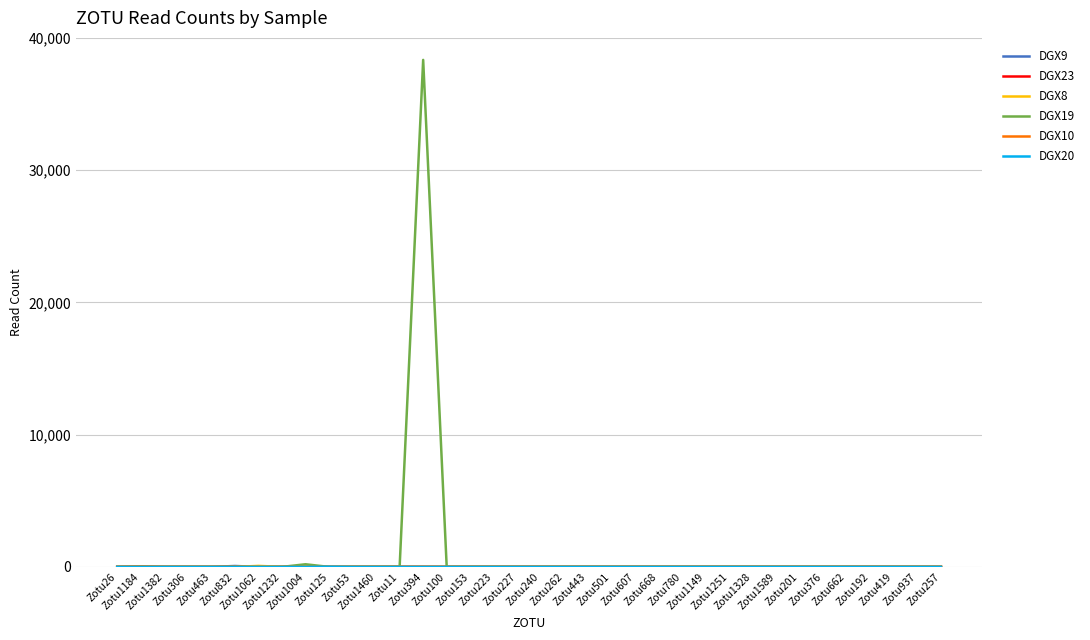

What is the greatest value displayed?

38336